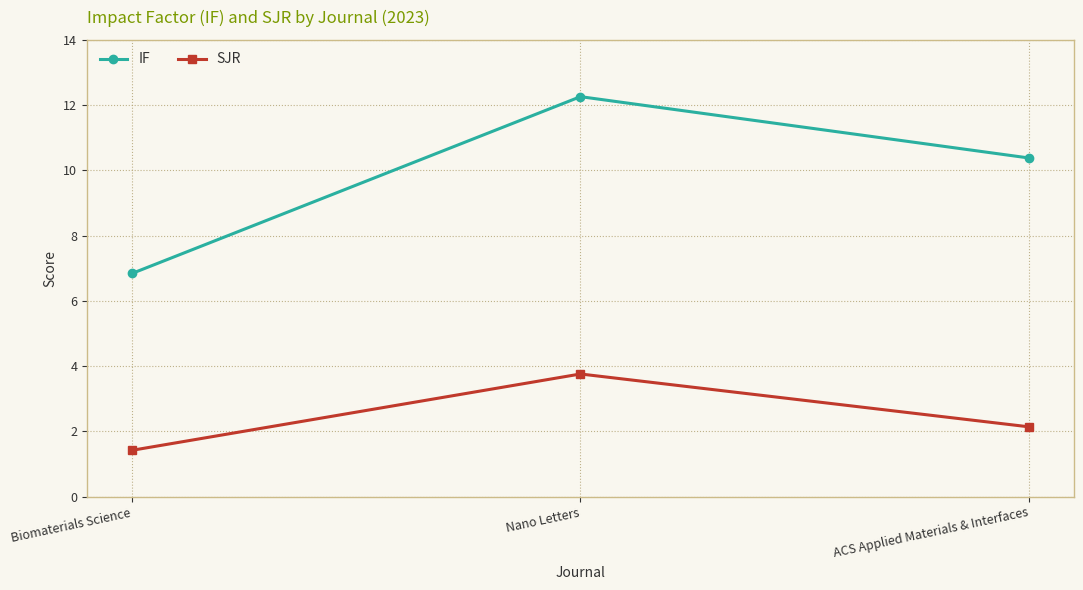

What is the total value across all series at ACS Applied Materials & Interfaces?

12.5